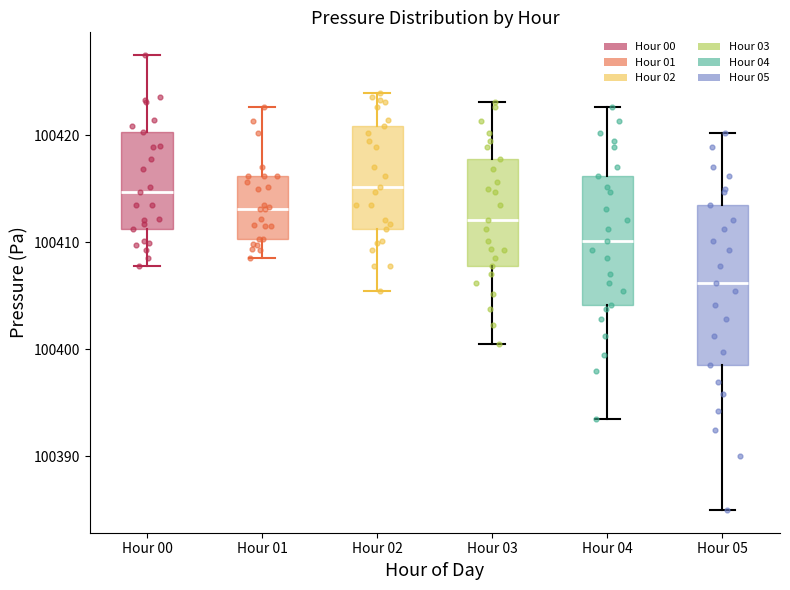

Where is the lower edge of the box for Hour 05 on the y-axis? The values are not printed on the chart, so give them approximately, as read against the axis.

100399